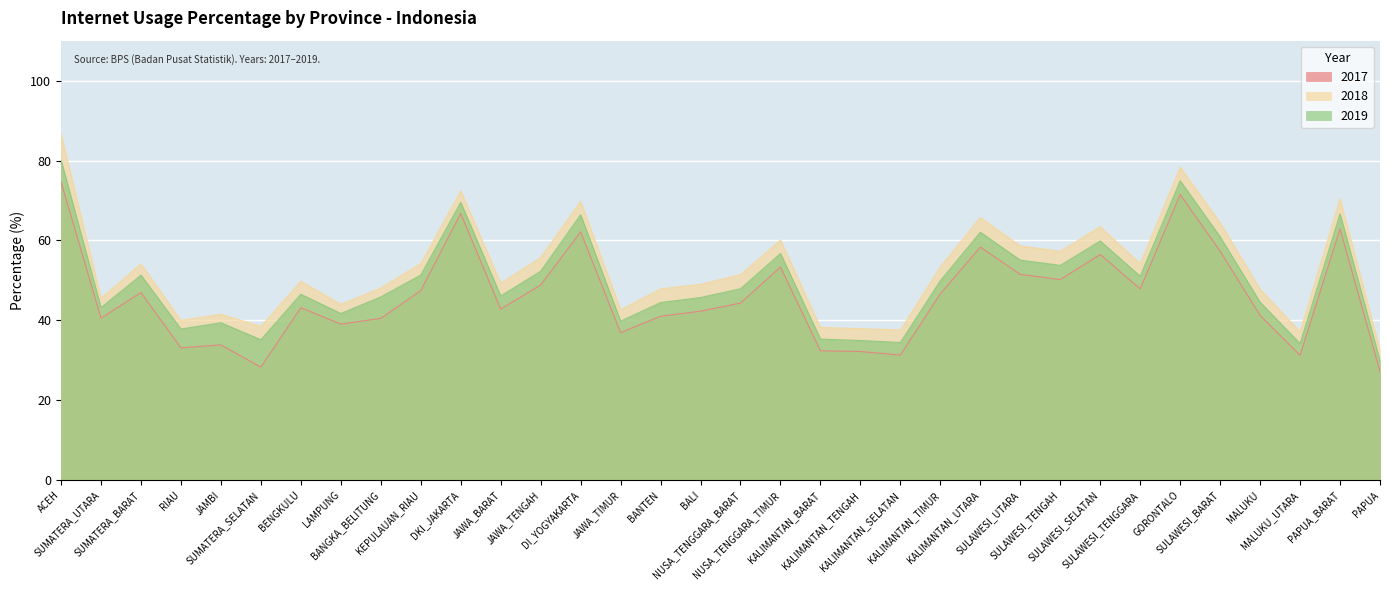

Reading left to right, transcribe all the data shown in this chart.

2017: ACEH=74.7	SUMATERA_UTARA=40.6	SUMATERA_BARAT=47.0	RIAU=33.1	JAMBI=33.9	SUMATERA_SELATAN=28.3	BENGKULU=43.2	LAMPUNG=39.1	BANGKA_BELITUNG=40.5	KEPULAUAN_RIAU=47.5	DKI_JAKARTA=66.8	JAWA_BARAT=42.9	JAWA_TENGAH=48.9	DI_YOGYAKARTA=62.2	JAWA_TIMUR=36.9	BANTEN=41.0	BALI=42.3	NUSA_TENGGARA_BARAT=44.4	NUSA_TENGGARA_TIMUR=53.4	KALIMANTAN_BARAT=32.4	KALIMANTAN_TENGAH=32.2	KALIMANTAN_SELATAN=31.3	KALIMANTAN_TIMUR=46.7	KALIMANTAN_UTARA=58.3	SULAWESI_UTARA=51.5	SULAWESI_TENGAH=50.2	SULAWESI_SELATAN=56.5	SULAWESI_TENGGARA=47.9	GORONTALO=71.5	SULAWESI_BARAT=57.4	MALUKU=41.3	MALUKU_UTARA=31.3	PAPUA_BARAT=62.9	PAPUA=27.2
2018: ACEH=86.6	SUMATERA_UTARA=45.6	SUMATERA_BARAT=54.1	RIAU=40.0	JAMBI=41.5	SUMATERA_SELATAN=38.5	BENGKULU=49.8	LAMPUNG=44.0	BANGKA_BELITUNG=48.1	KEPULAUAN_RIAU=54.2	DKI_JAKARTA=72.4	JAWA_BARAT=49.3	JAWA_TENGAH=55.7	DI_YOGYAKARTA=69.8	JAWA_TIMUR=42.7	BANTEN=47.9	BALI=49.0	NUSA_TENGGARA_BARAT=51.5	NUSA_TENGGARA_TIMUR=60.1	KALIMANTAN_BARAT=38.2	KALIMANTAN_TENGAH=38.0	KALIMANTAN_SELATAN=37.6	KALIMANTAN_TIMUR=53.4	KALIMANTAN_UTARA=65.8	SULAWESI_UTARA=58.6	SULAWESI_TENGAH=57.3	SULAWESI_SELATAN=63.4	SULAWESI_TENGGARA=54.2	GORONTALO=78.3	SULAWESI_BARAT=64.5	MALUKU=47.8	MALUKU_UTARA=37.1	PAPUA_BARAT=70.4	PAPUA=32.6
2019: ACEH=80.1	SUMATERA_UTARA=43.2	SUMATERA_BARAT=51.3	RIAU=37.9	JAMBI=39.4	SUMATERA_SELATAN=35.2	BENGKULU=46.5	LAMPUNG=41.7	BANGKA_BELITUNG=45.9	KEPULAUAN_RIAU=51.3	DKI_JAKARTA=69.5	JAWA_BARAT=46.1	JAWA_TENGAH=52.3	DI_YOGYAKARTA=66.4	JAWA_TIMUR=39.8	BANTEN=44.5	BALI=45.7	NUSA_TENGGARA_BARAT=47.9	NUSA_TENGGARA_TIMUR=56.7	KALIMANTAN_BARAT=35.3	KALIMANTAN_TENGAH=35.0	KALIMANTAN_SELATAN=34.5	KALIMANTAN_TIMUR=50.0	KALIMANTAN_UTARA=62.1	SULAWESI_UTARA=55.1	SULAWESI_TENGAH=53.8	SULAWESI_SELATAN=59.9	SULAWESI_TENGGARA=51.0	GORONTALO=74.9	SULAWESI_BARAT=60.9	MALUKU=44.5	MALUKU_UTARA=34.2	PAPUA_BARAT=66.7	PAPUA=29.9